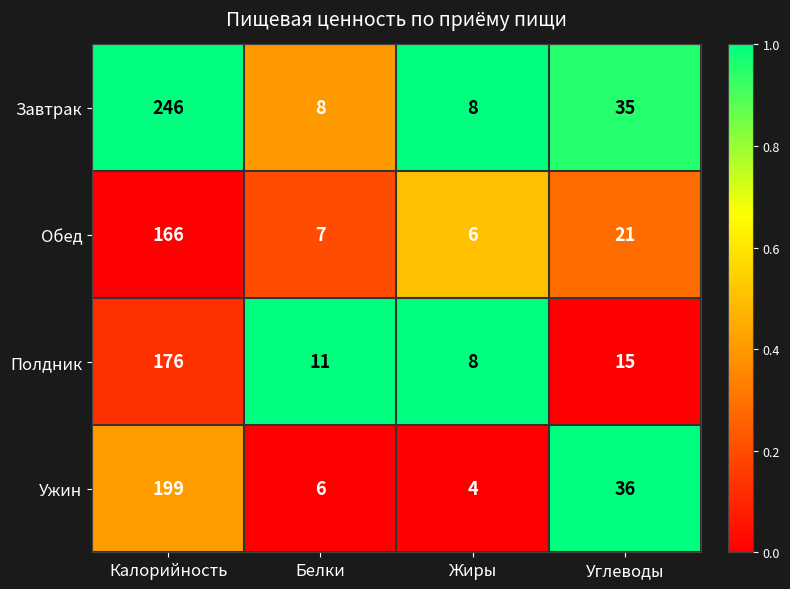

What is the difference between the highest and lowest values at Углеводы?

21